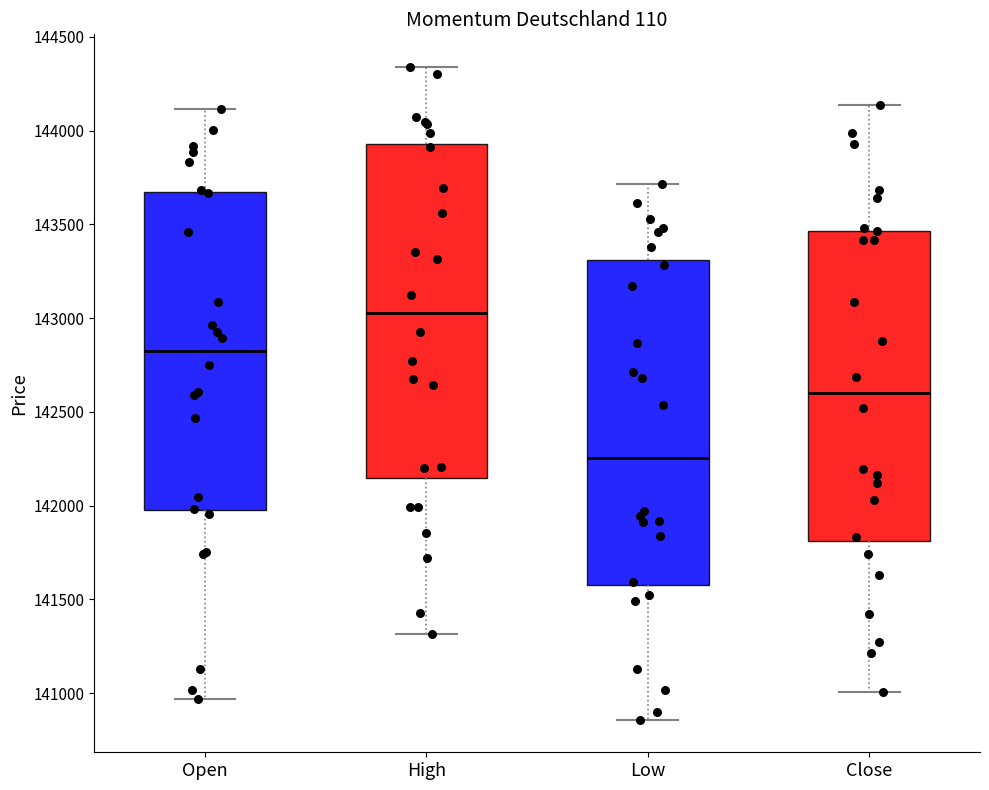

Which box has the lowest median line?

Low